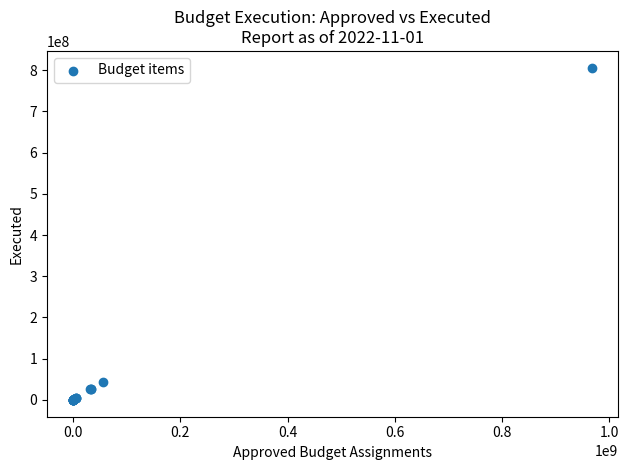

What Y value in the scatter plot is closest to 402848415?

43840201.9